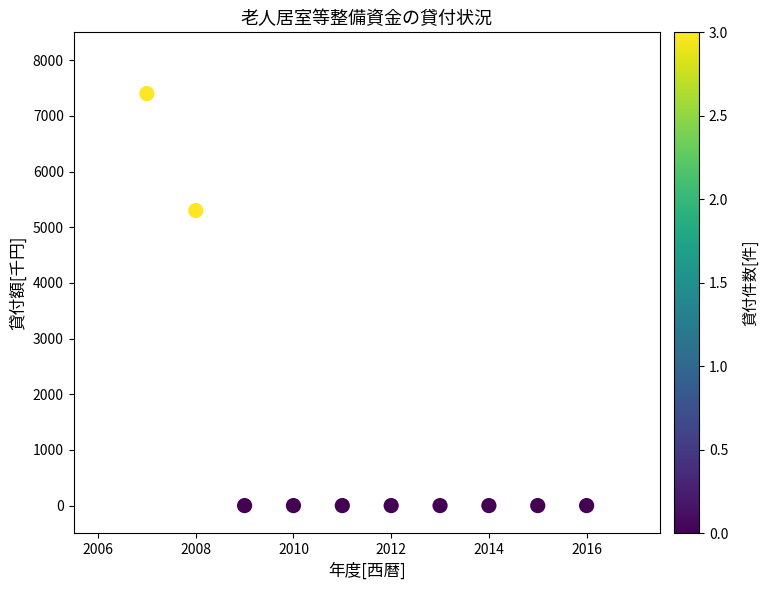

What Y value in the scatter plot is closest to 3700?

5300